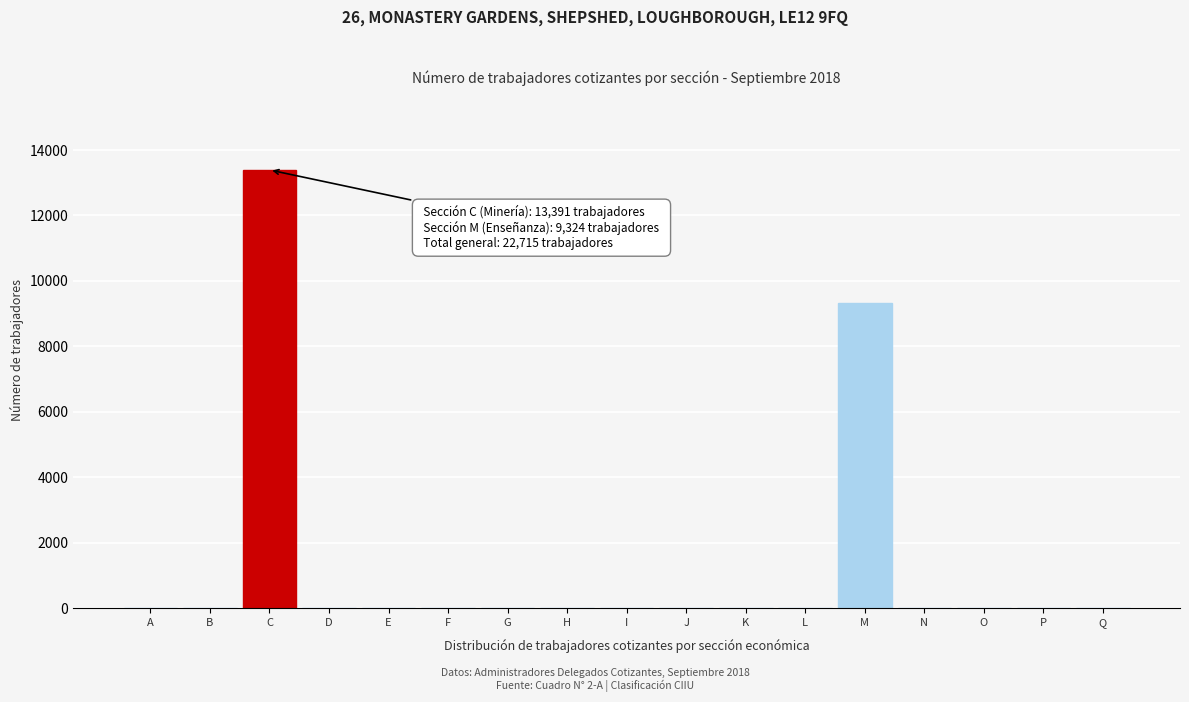

Reading left to right, list all the values displayed in this chart.

A=0	B=0	C=13391	D=0	E=0	F=0	G=0	H=0	I=0	J=0	K=0	L=0	M=9324	N=0	O=0	P=0	Q=0